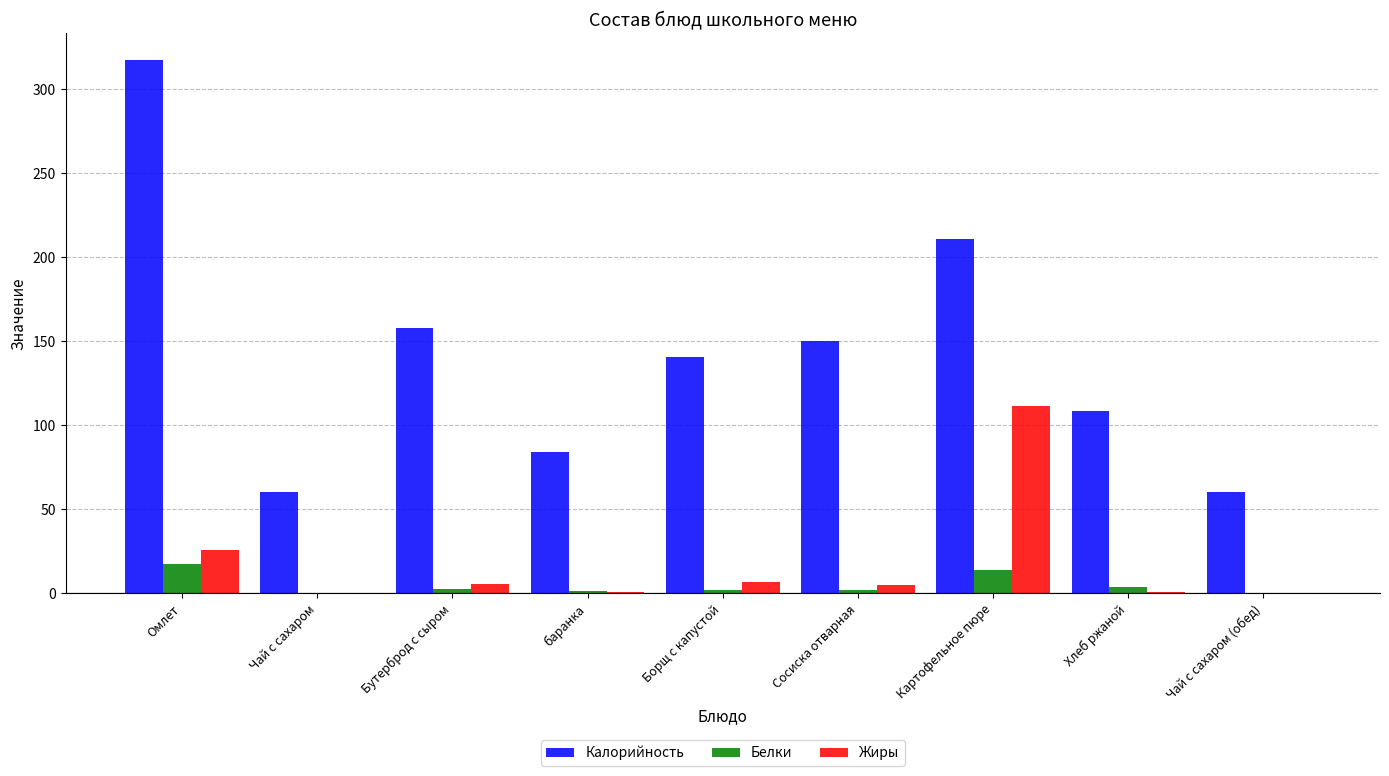

At which category is the sum across all series the highest?

Омлет